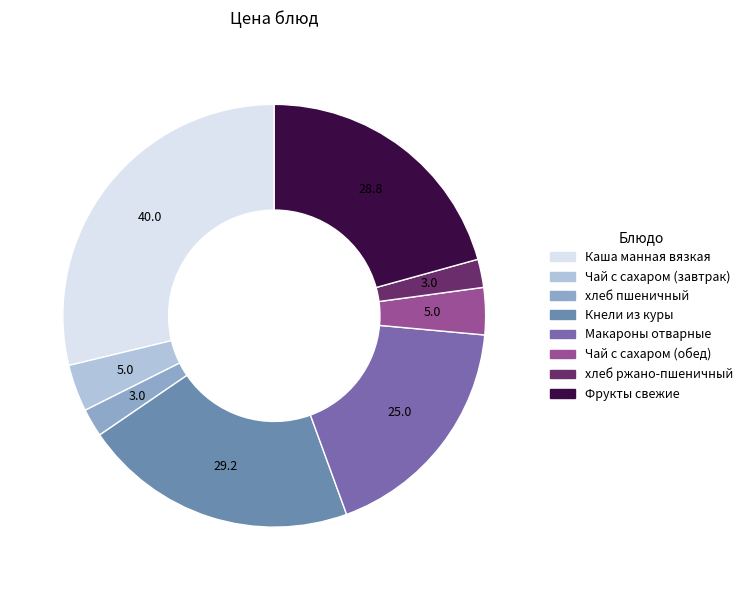

What portion of the pie excludes Фрукты свежие?

79.3%